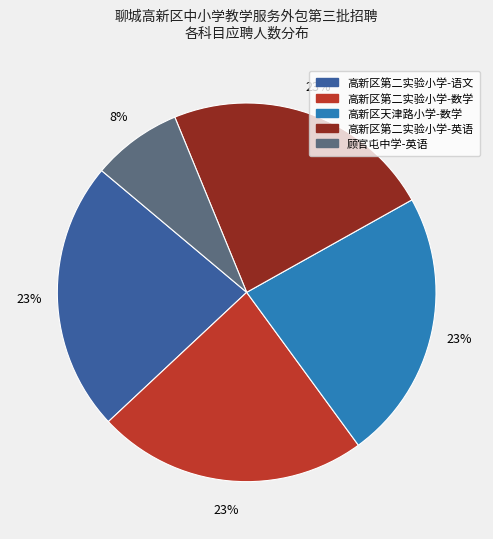

To the nearest percent, what is the average slice percentage?

20%